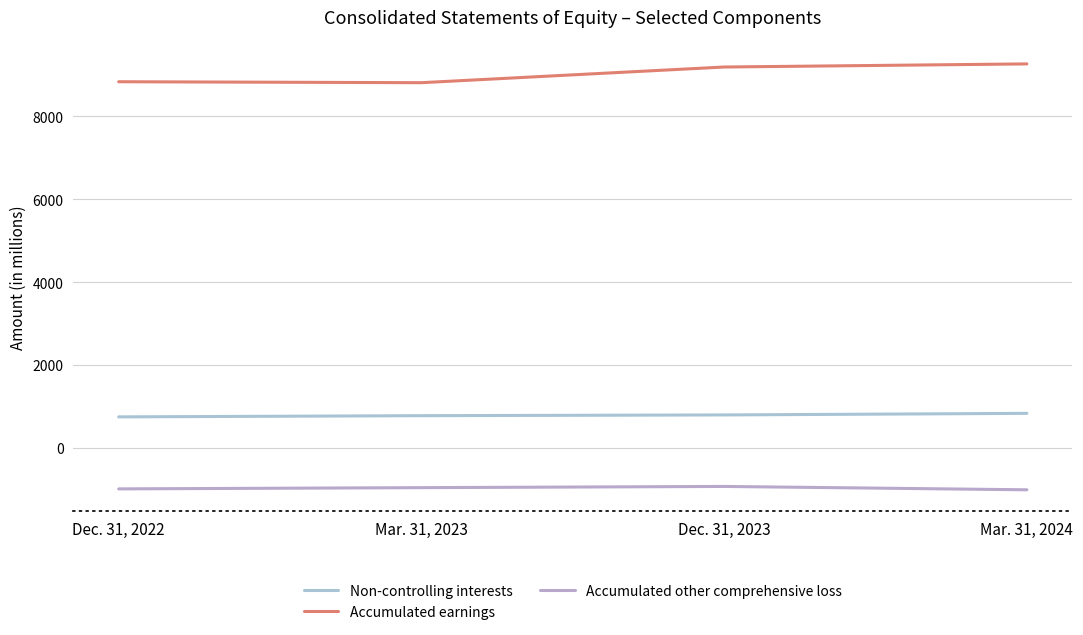

What are all the series names shown in the legend?

Non-controlling interests, Accumulated earnings, Accumulated other comprehensive loss